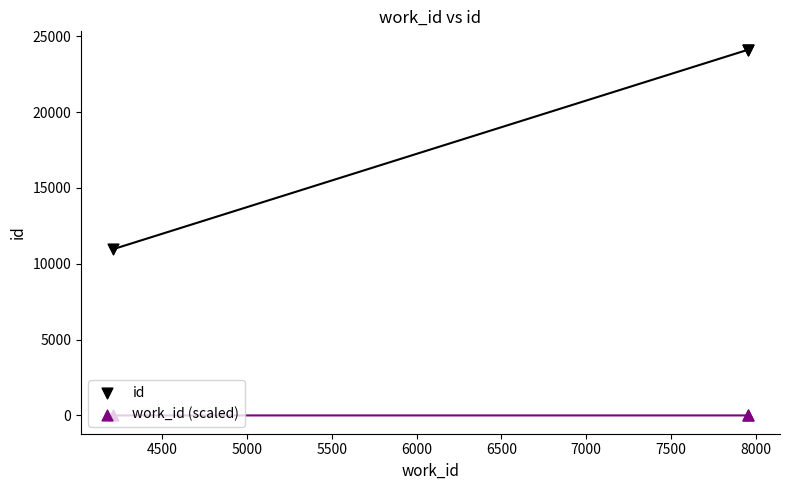

What are all the series names shown in the legend?

id, work_id (scaled)